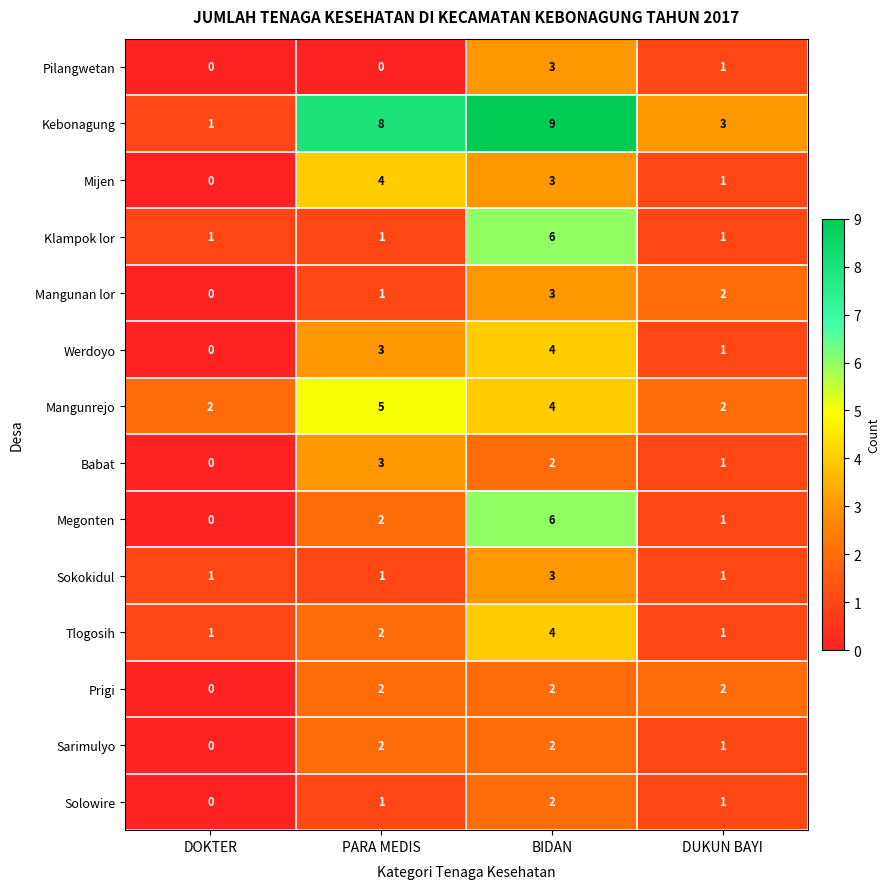

Count the Prigi values in the range 2 to 3.

3